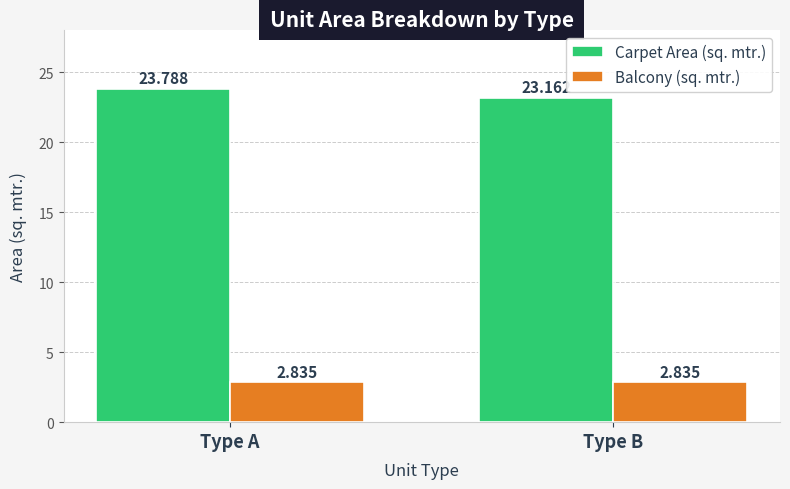

How many bars are there in total?

4